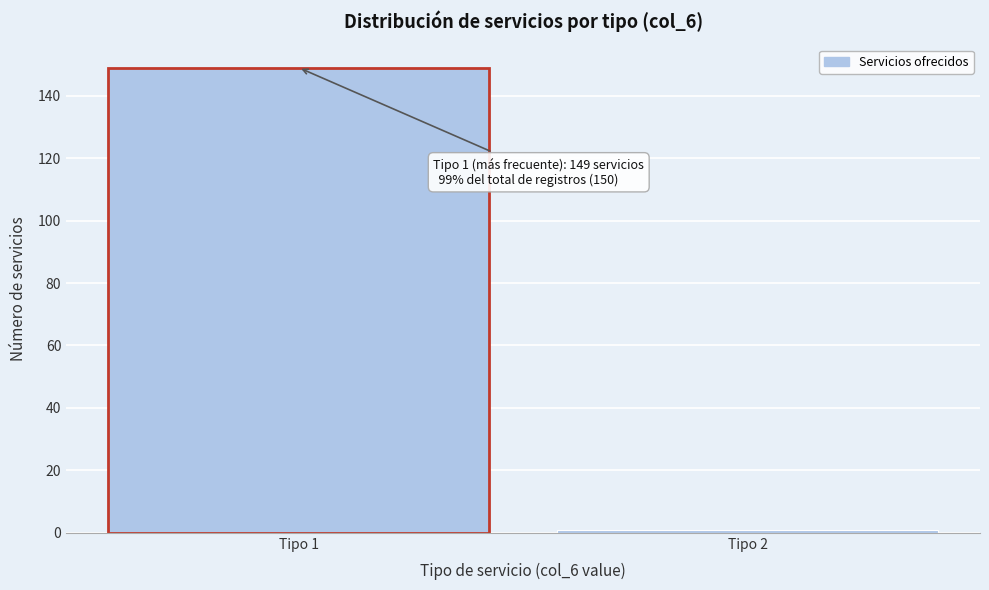

Reading left to right, what are all the values shown in this chart?

149	1